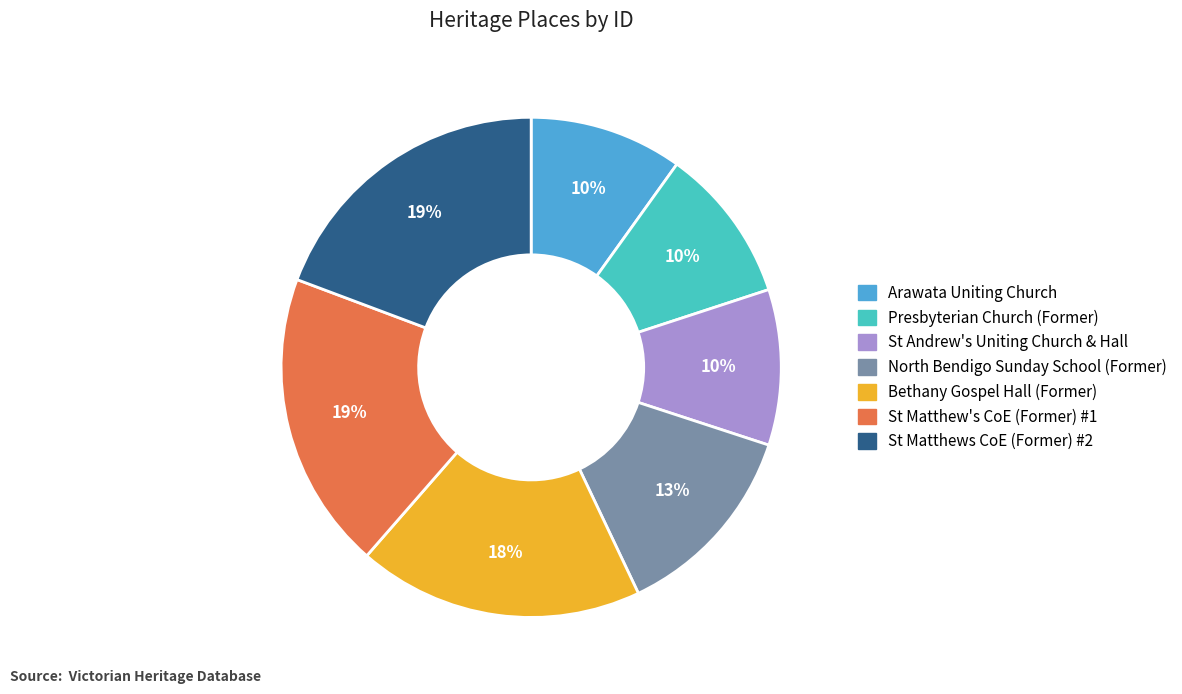

True or false: Bethany Gospel Hall (Former) accounts for 18% of the total.

True